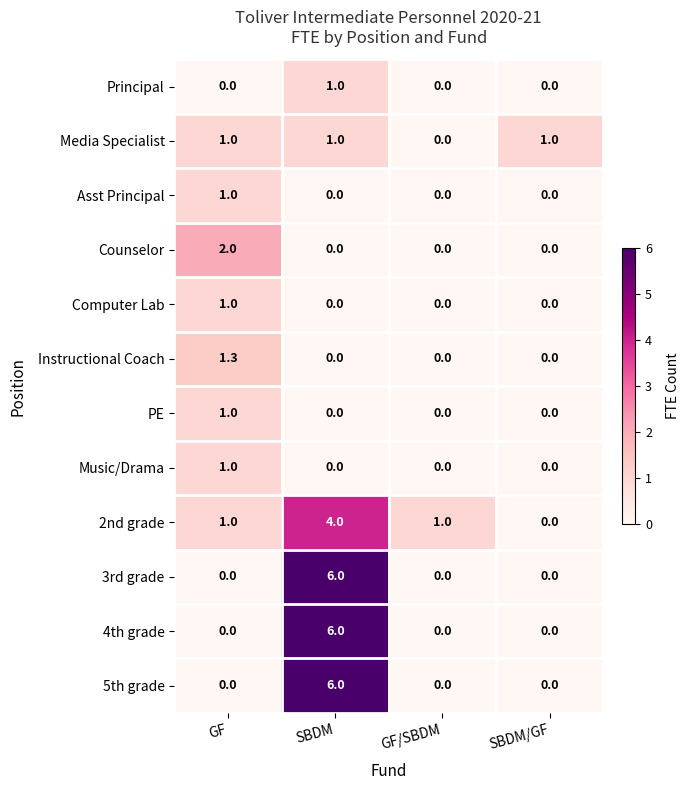

How many Computer Lab values are between 0 and 1?

4